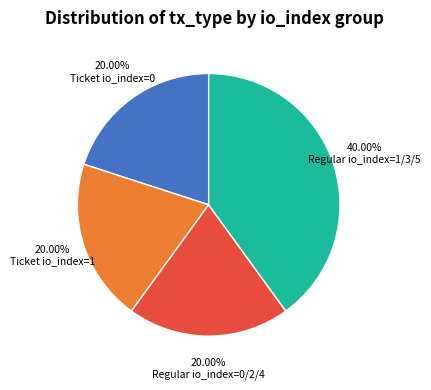

Is there any slice that represents more than half of the pie?

No